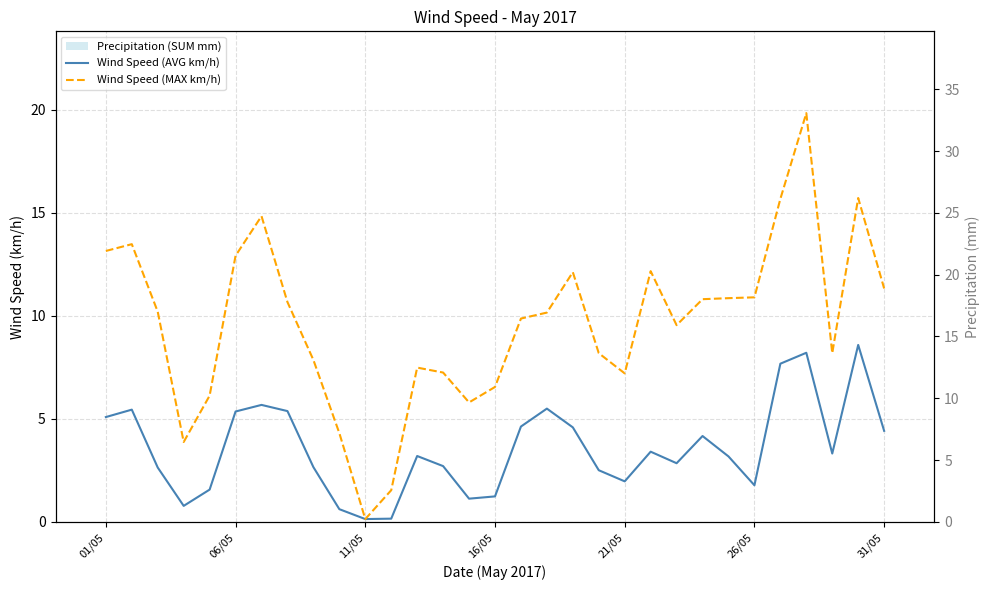

Which series has the largest total across all categories?

Wind Speed (MAX km/h)